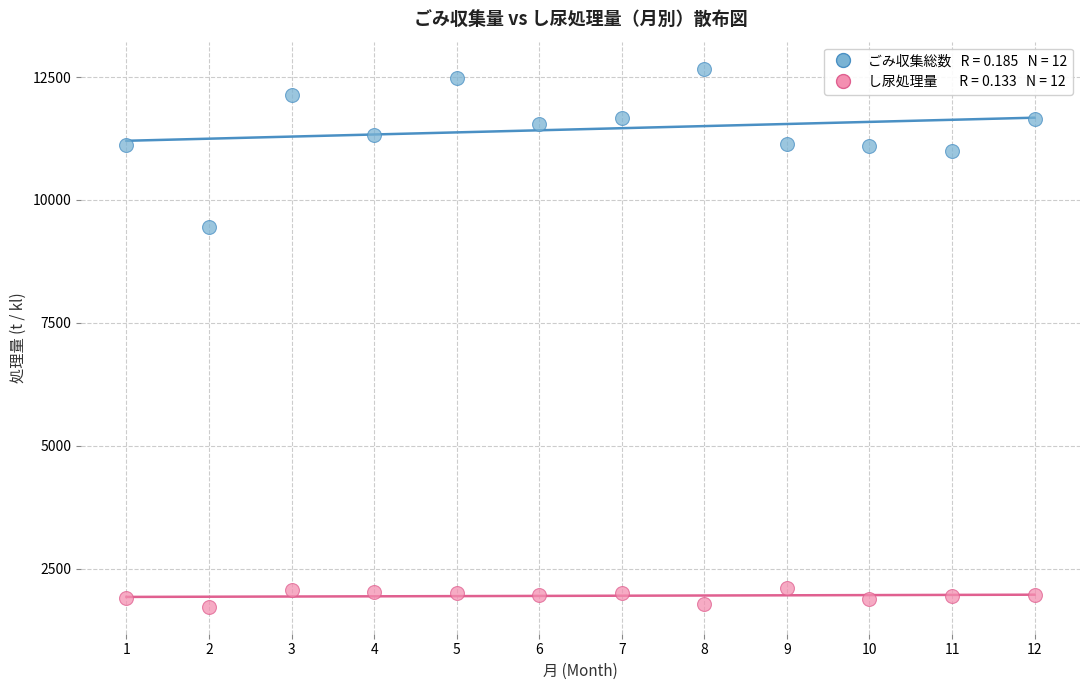

Across all data points, what is the range of X values (max minus min)?

11.0